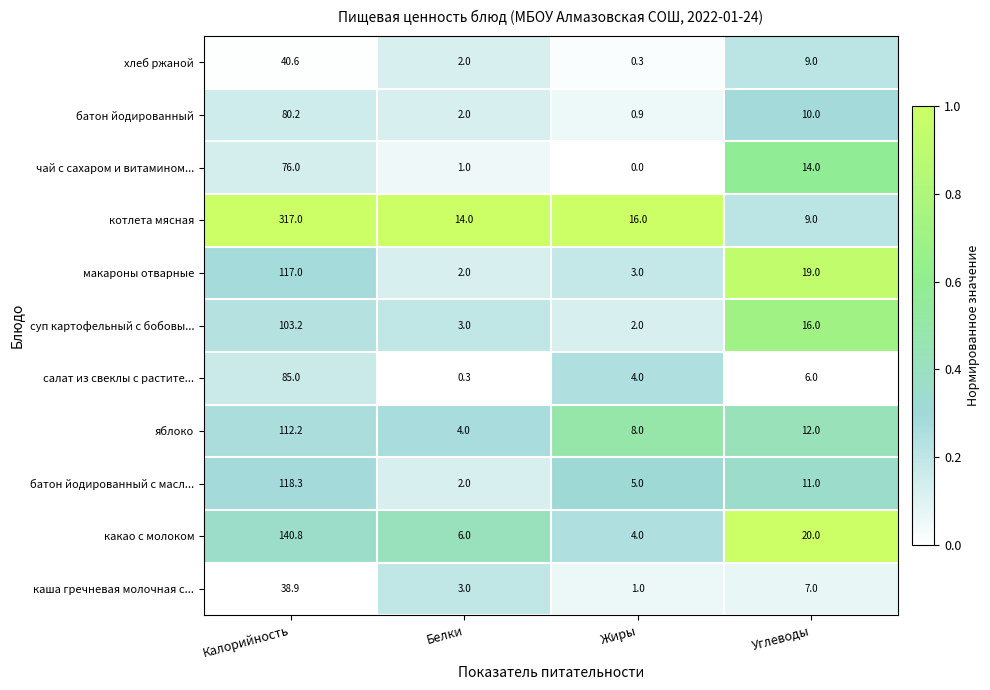

At which label is какао с молоком closest to 72?

Углеводы